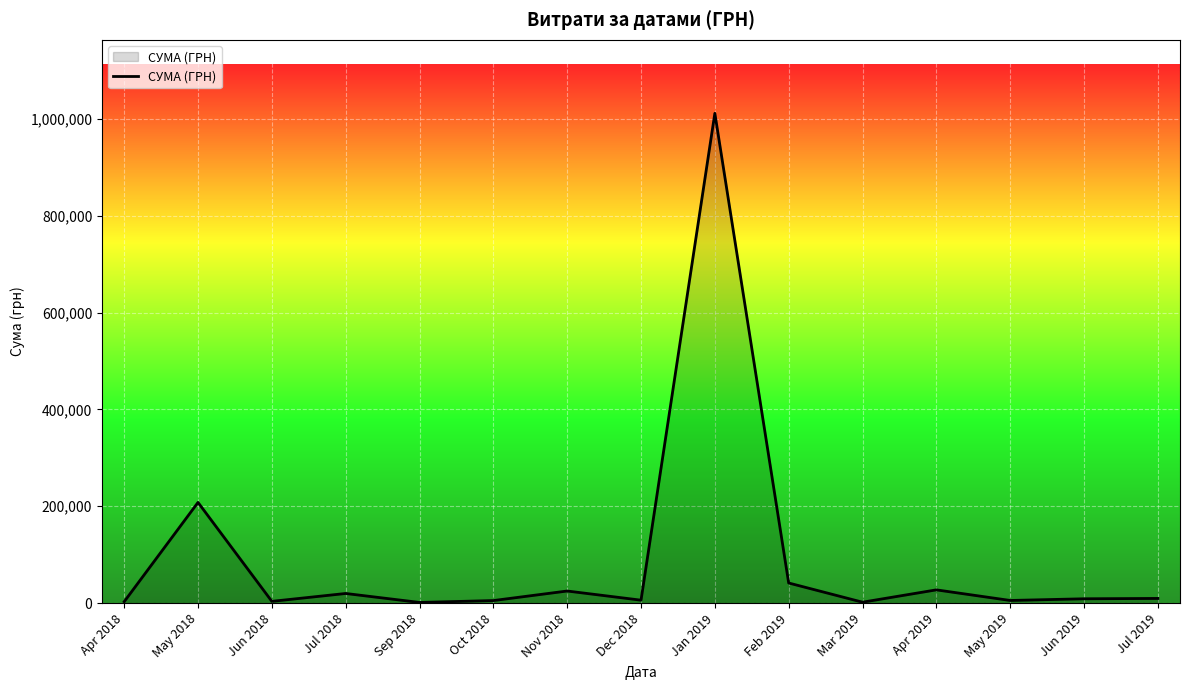

How many lines are shown in the chart?

1